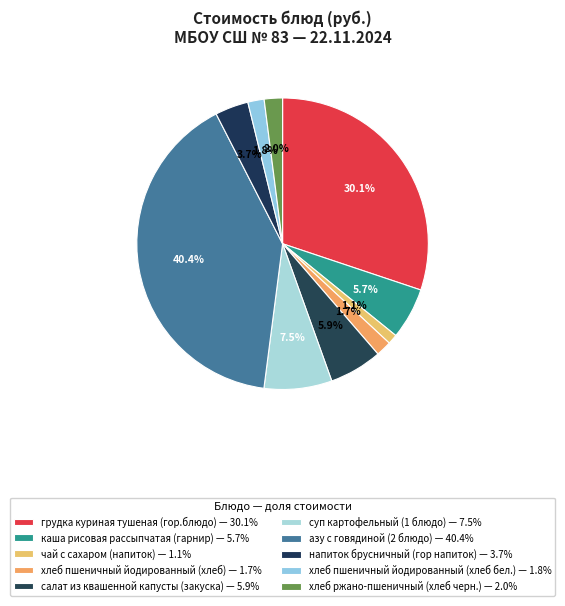

Which slice is the largest?

азу с говядиной
(2 блюдо)